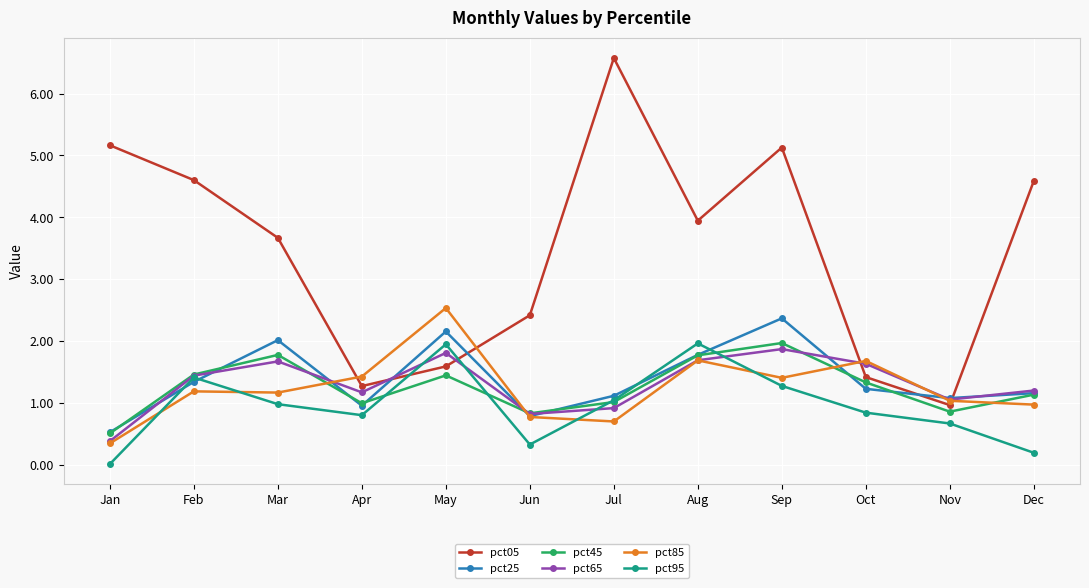

Which series has the largest total across all categories?

pct05